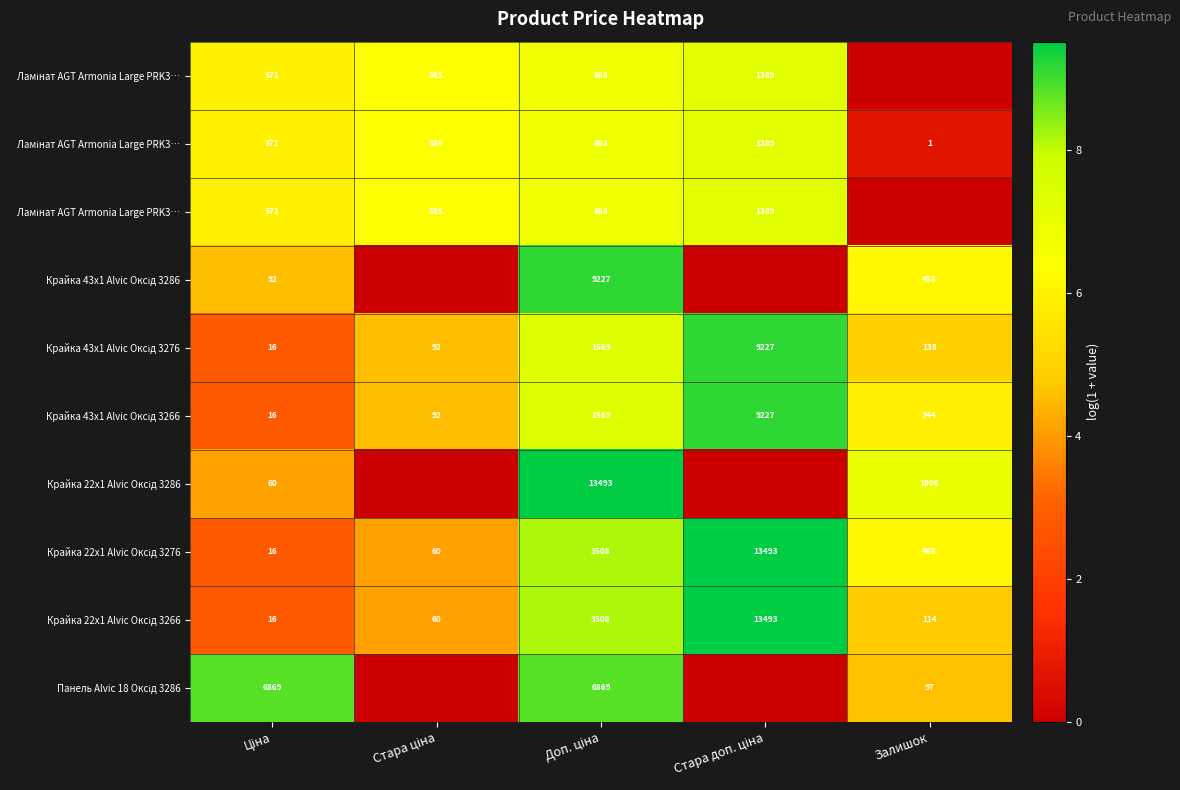

What is the spread (max minus min) of values at Залишок?

6.9